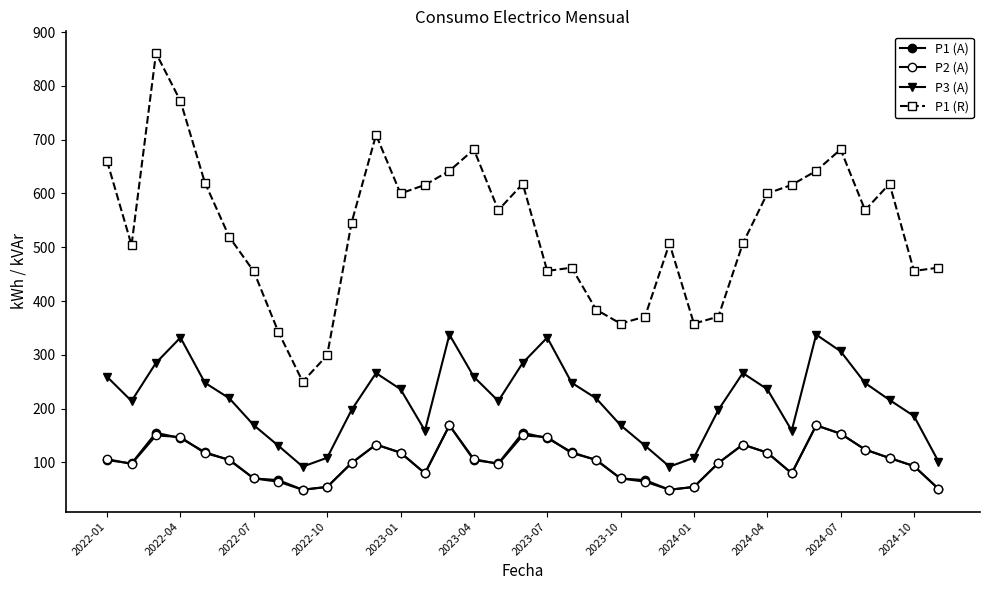

How many distinct data groups are displayed?

4